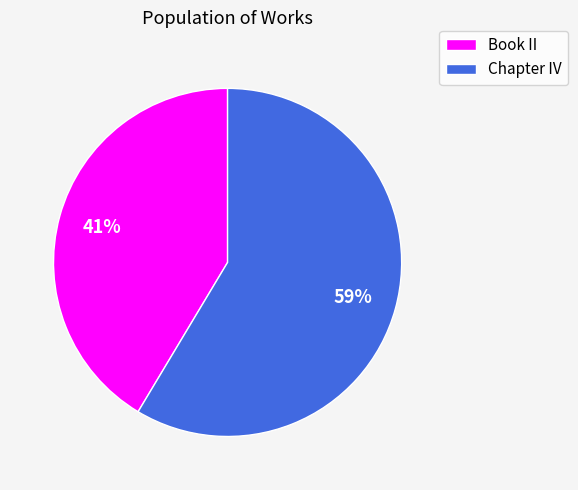

To the nearest percent, what portion does Chapter IV represent?

59%